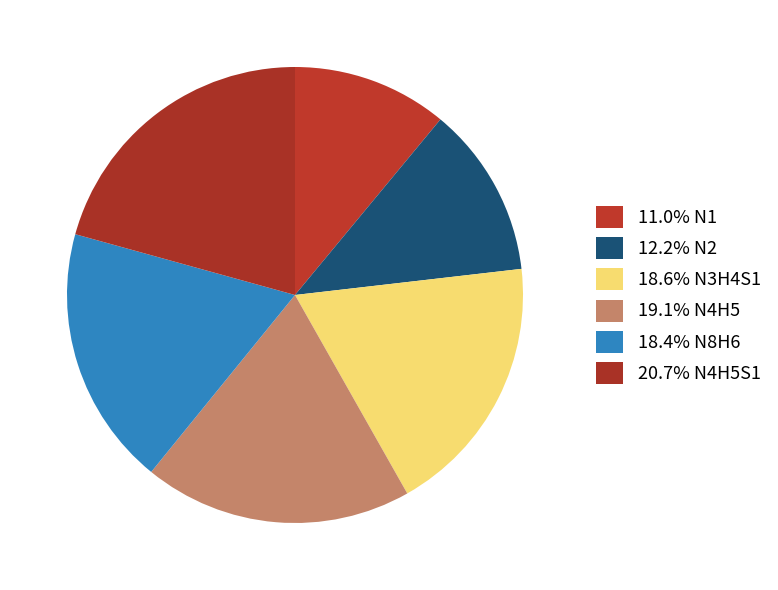

Rank the categories by value from lowest to highest.

N1, N2, N8H6, N3H4S1, N4H5, N4H5S1